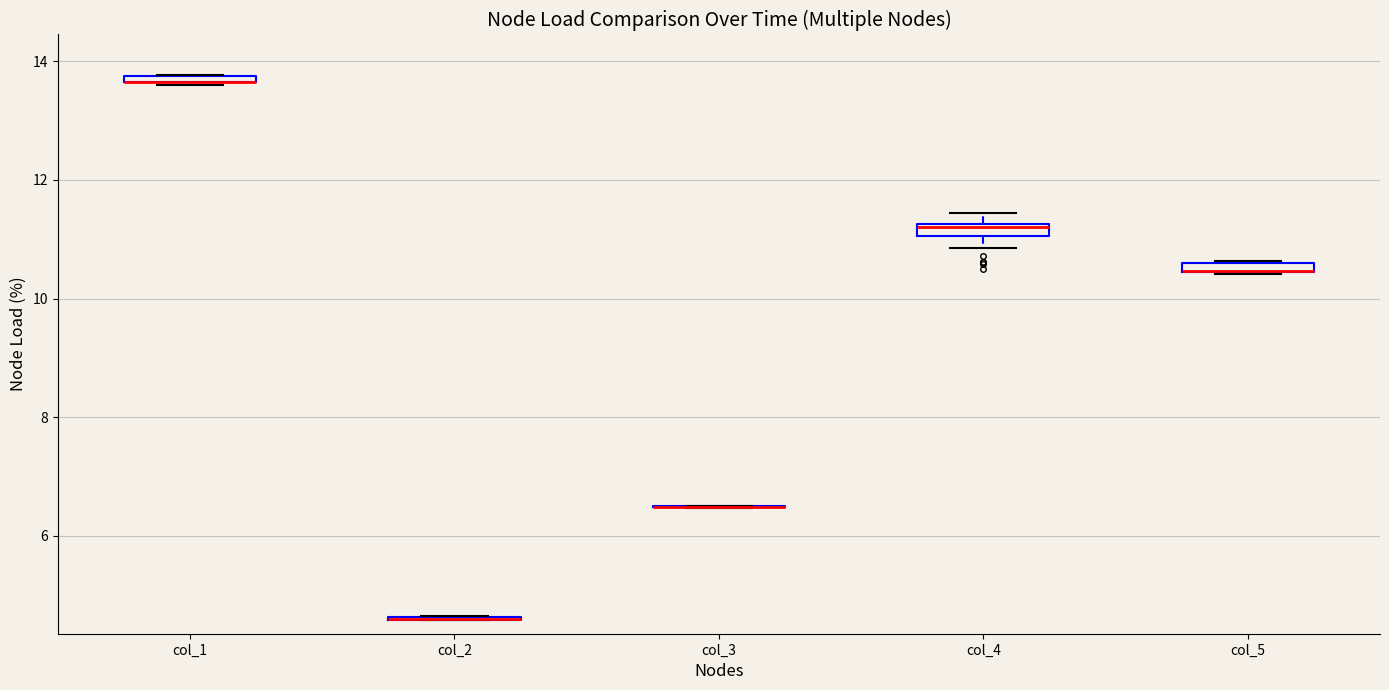

Where is the upper edge of the box for col_4 on the y-axis? The values are not printed on the chart, so give them approximately, as read against the axis.

11.2